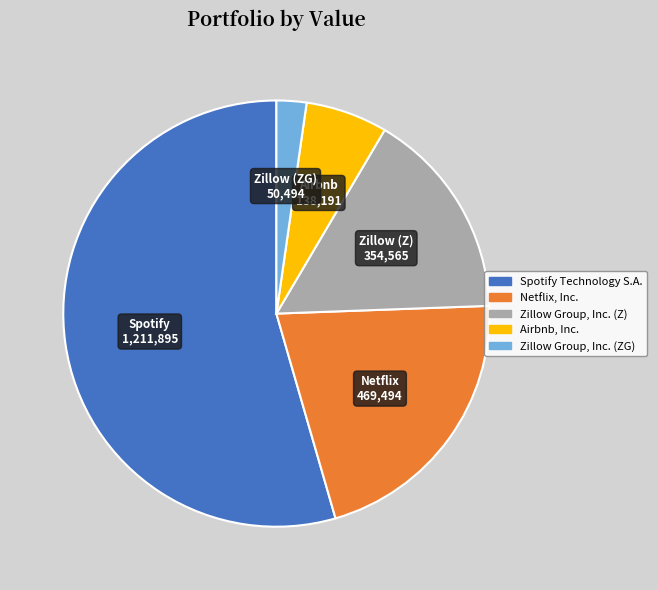

Combined, do Zillow Group, Inc. (ZG) and Zillow Group, Inc. (Z) account for over 50%?

No